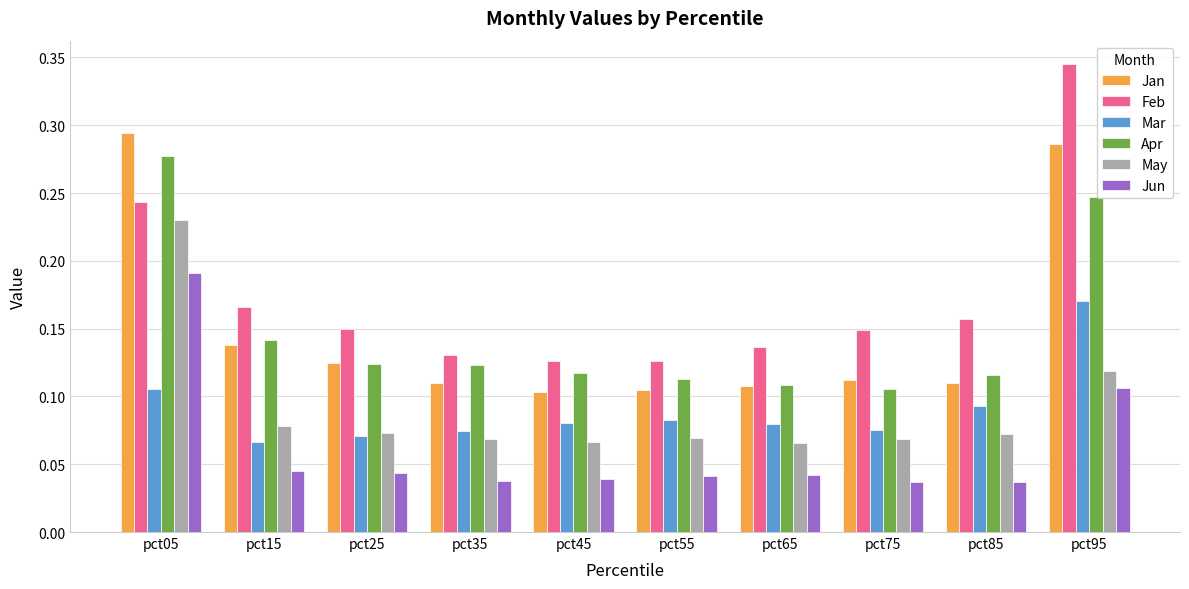

How many bars are there in each group?

6